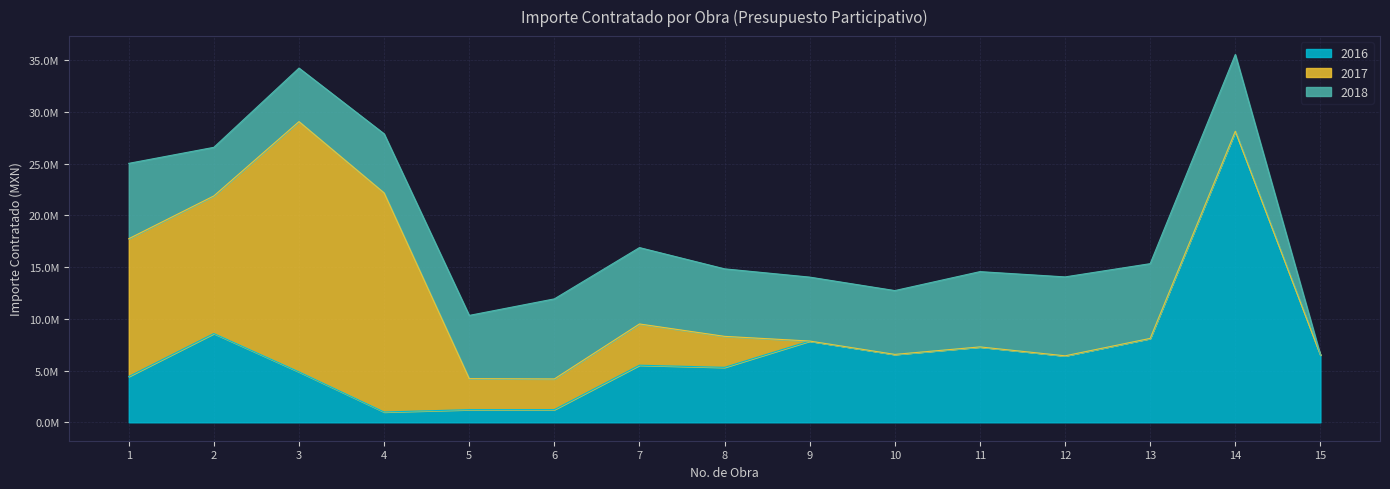

What is the highest value of the 2016 series?

28125202.1